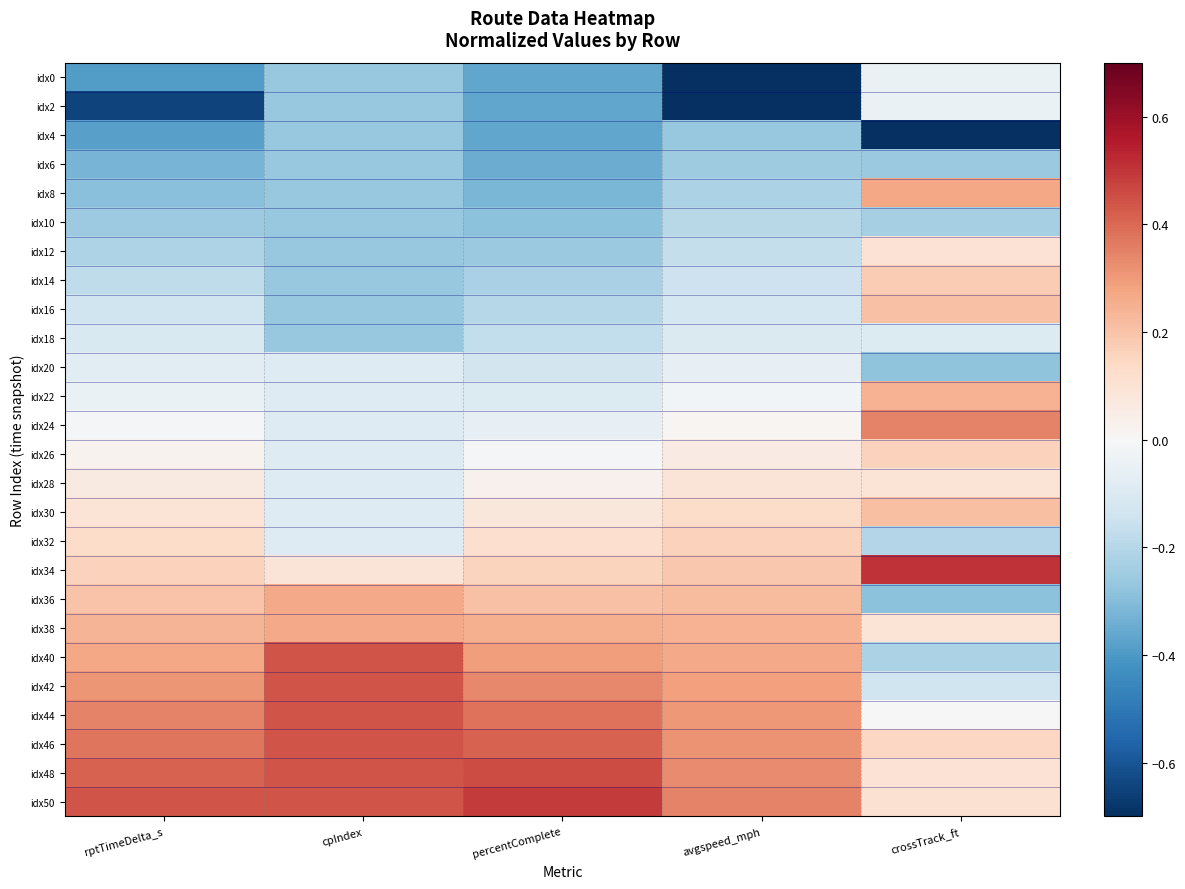

Reading left to right, list all the values displayed in this chart.

idx0: rptTimeDelta_s=-0.4	cpIndex=-0.3	percentComplete=-0.4	avgspeed_mph=-0.7	crossTrack_ft=-0.0
idx2: rptTimeDelta_s=-0.6	cpIndex=-0.3	percentComplete=-0.4	avgspeed_mph=-0.7	crossTrack_ft=-0.0
idx4: rptTimeDelta_s=-0.4	cpIndex=-0.3	percentComplete=-0.4	avgspeed_mph=-0.3	crossTrack_ft=-0.7
idx6: rptTimeDelta_s=-0.3	cpIndex=-0.3	percentComplete=-0.3	avgspeed_mph=-0.2	crossTrack_ft=-0.3
idx8: rptTimeDelta_s=-0.3	cpIndex=-0.3	percentComplete=-0.3	avgspeed_mph=-0.2	crossTrack_ft=0.3
idx10: rptTimeDelta_s=-0.3	cpIndex=-0.3	percentComplete=-0.3	avgspeed_mph=-0.2	crossTrack_ft=-0.2
idx12: rptTimeDelta_s=-0.2	cpIndex=-0.3	percentComplete=-0.3	avgspeed_mph=-0.2	crossTrack_ft=0.1
idx14: rptTimeDelta_s=-0.2	cpIndex=-0.3	percentComplete=-0.2	avgspeed_mph=-0.1	crossTrack_ft=0.2
idx16: rptTimeDelta_s=-0.1	cpIndex=-0.3	percentComplete=-0.2	avgspeed_mph=-0.1	crossTrack_ft=0.2
idx18: rptTimeDelta_s=-0.1	cpIndex=-0.3	percentComplete=-0.2	avgspeed_mph=-0.1	crossTrack_ft=-0.1
idx20: rptTimeDelta_s=-0.1	cpIndex=-0.1	percentComplete=-0.1	avgspeed_mph=-0.1	crossTrack_ft=-0.3
idx22: rptTimeDelta_s=-0.0	cpIndex=-0.1	percentComplete=-0.1	avgspeed_mph=-0.0	crossTrack_ft=0.2
idx24: rptTimeDelta_s=-0.0	cpIndex=-0.1	percentComplete=-0.1	avgspeed_mph=0.0	crossTrack_ft=0.3
idx26: rptTimeDelta_s=0.0	cpIndex=-0.1	percentComplete=-0.0	avgspeed_mph=0.1	crossTrack_ft=0.2
idx28: rptTimeDelta_s=0.1	cpIndex=-0.1	percentComplete=0.0	avgspeed_mph=0.1	crossTrack_ft=0.1
idx30: rptTimeDelta_s=0.1	cpIndex=-0.1	percentComplete=0.1	avgspeed_mph=0.1	crossTrack_ft=0.2
idx32: rptTimeDelta_s=0.1	cpIndex=-0.1	percentComplete=0.1	avgspeed_mph=0.2	crossTrack_ft=-0.2
idx34: rptTimeDelta_s=0.2	cpIndex=0.1	percentComplete=0.2	avgspeed_mph=0.2	crossTrack_ft=0.5
idx36: rptTimeDelta_s=0.2	cpIndex=0.3	percentComplete=0.2	avgspeed_mph=0.2	crossTrack_ft=-0.3
idx38: rptTimeDelta_s=0.2	cpIndex=0.3	percentComplete=0.2	avgspeed_mph=0.2	crossTrack_ft=0.1
idx40: rptTimeDelta_s=0.3	cpIndex=0.4	percentComplete=0.3	avgspeed_mph=0.3	crossTrack_ft=-0.2
idx42: rptTimeDelta_s=0.3	cpIndex=0.4	percentComplete=0.3	avgspeed_mph=0.3	crossTrack_ft=-0.1
idx44: rptTimeDelta_s=0.3	cpIndex=0.4	percentComplete=0.4	avgspeed_mph=0.3	crossTrack_ft=0.0
idx46: rptTimeDelta_s=0.4	cpIndex=0.4	percentComplete=0.4	avgspeed_mph=0.3	crossTrack_ft=0.1
idx48: rptTimeDelta_s=0.4	cpIndex=0.4	percentComplete=0.5	avgspeed_mph=0.3	crossTrack_ft=0.1
idx50: rptTimeDelta_s=0.4	cpIndex=0.4	percentComplete=0.5	avgspeed_mph=0.3	crossTrack_ft=0.1